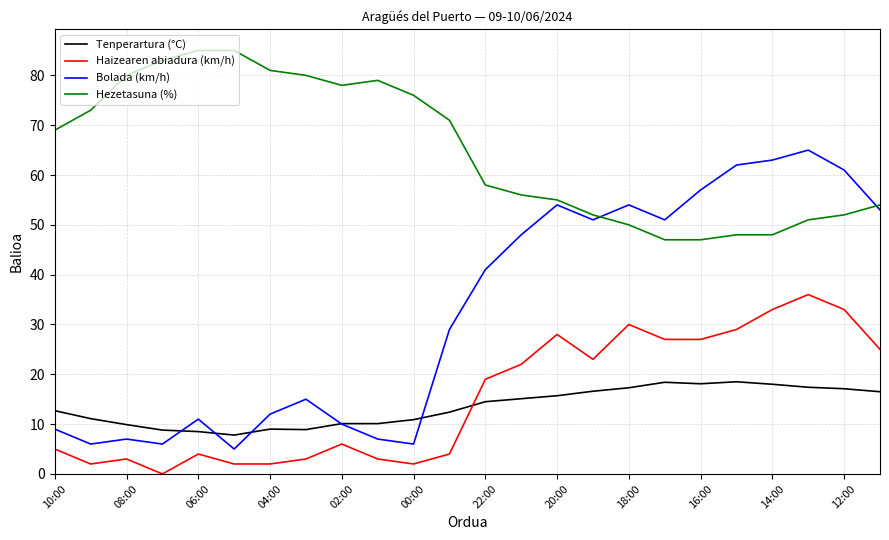

List the series in order of their peak value, lowest first.

Tenperartura (°C), Haizearen abiadura (km/h), Bolada (km/h), Hezetasuna (%)